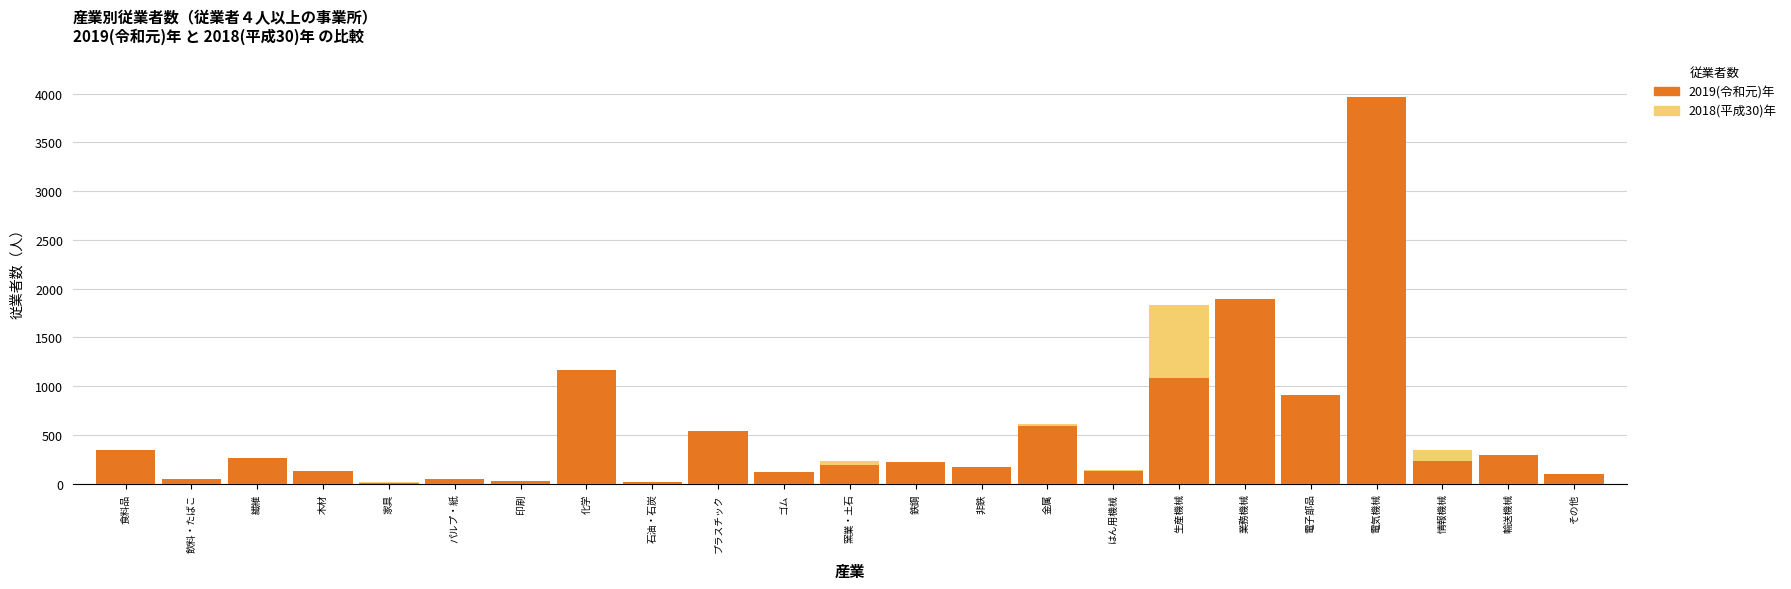

What is the maximum value for 2018(平成30)年?

3512